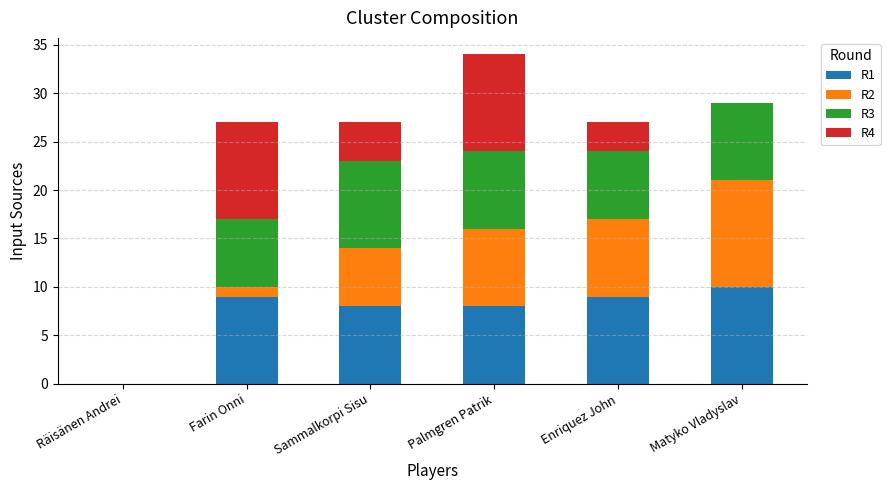

The value of R1 at Farin Onni is 9. True or false?

True